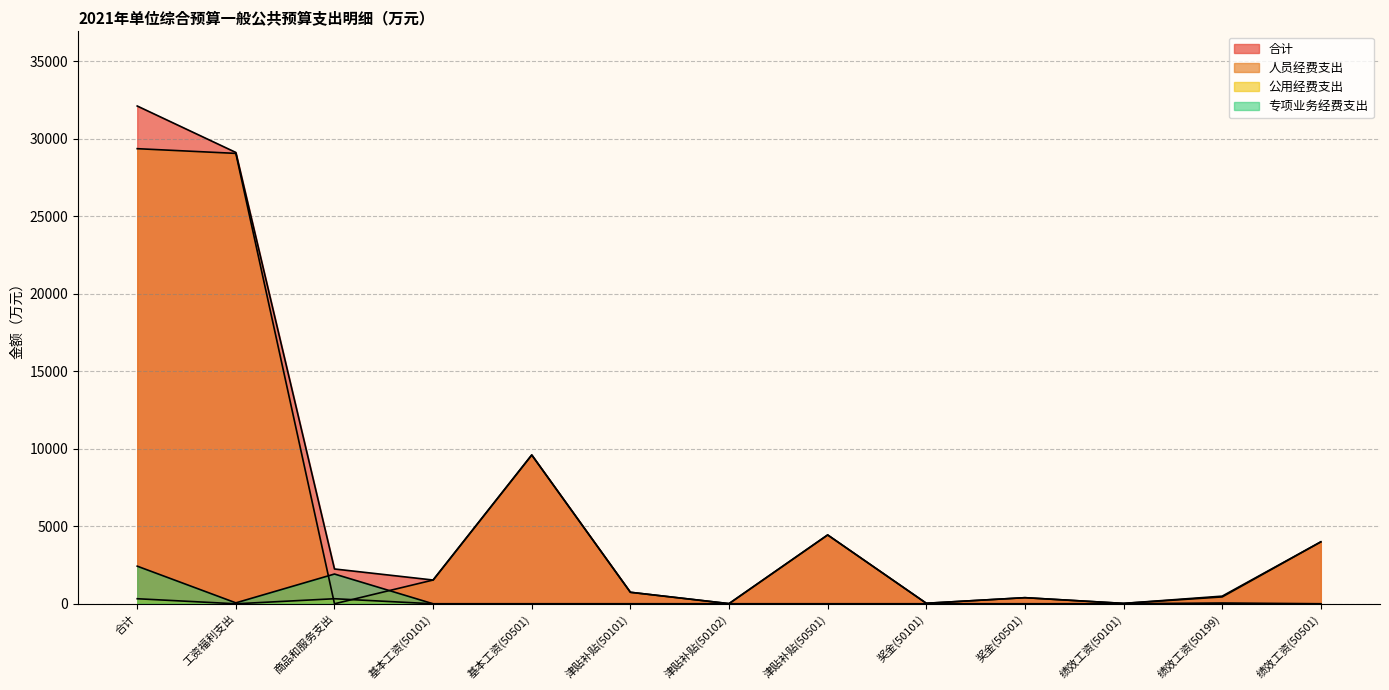

What is the total value across all series at 津贴补贴(50501)?

8880.6